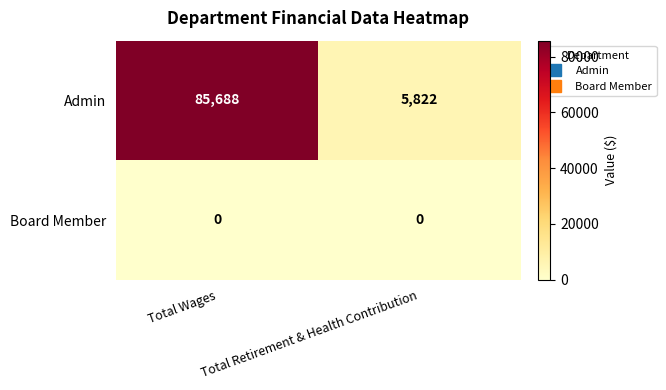

Which series has the largest total across all categories?

Admin